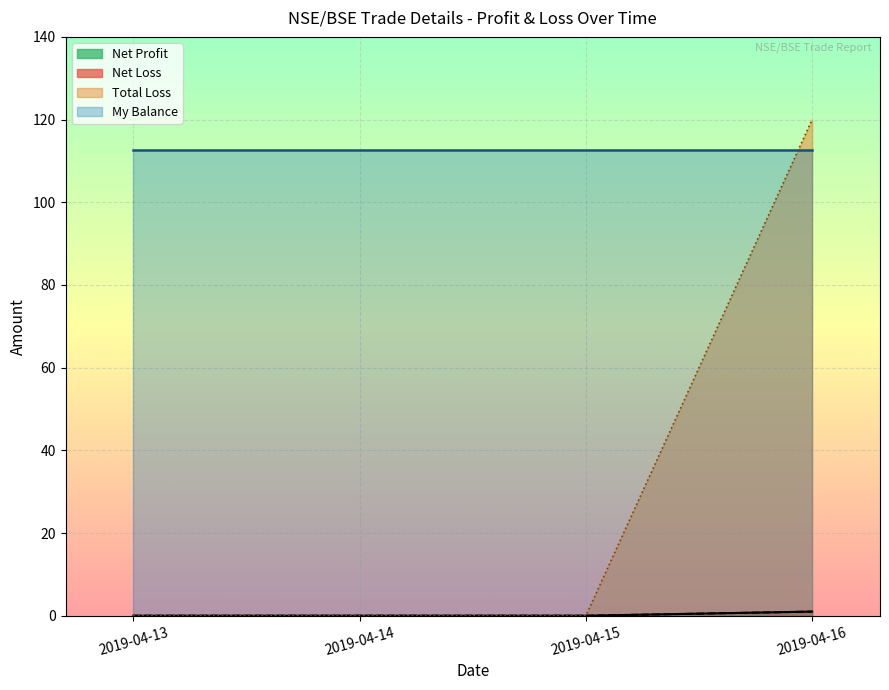

The value of Net Profit at 2019-04-16 is 1. True or false?

True